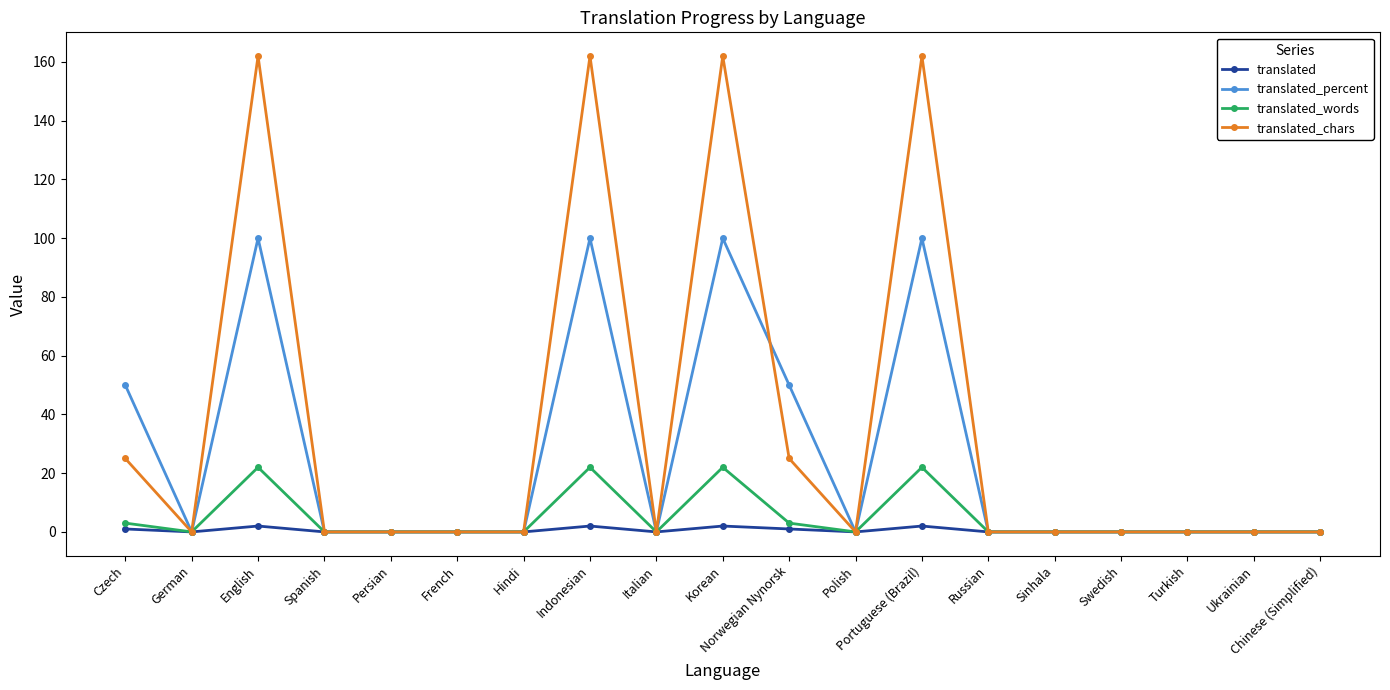

What is the greatest value displayed?

162